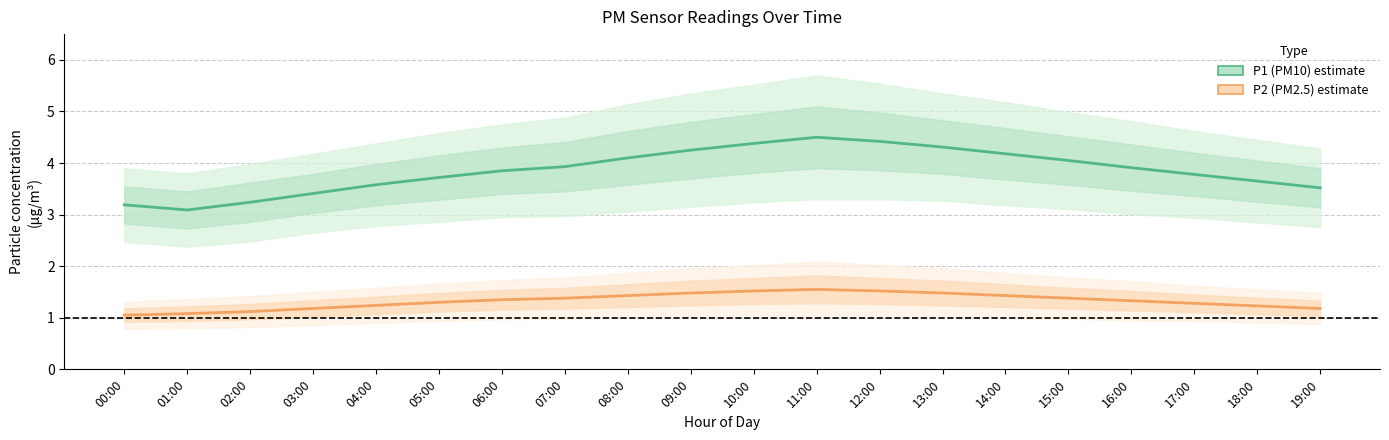

Reading right to left, list all the values displayed in this chart.

P1 (PM10): 19:00=3.5	18:00=3.6	17:00=3.8	16:00=3.9	15:00=4.0	14:00=4.2	13:00=4.3	12:00=4.4	11:00=4.5	10:00=4.4	09:00=4.2	08:00=4.1	07:00=3.9	06:00=3.9	05:00=3.7	04:00=3.6	03:00=3.4	02:00=3.2	01:00=3.1	00:00=3.2
P2 (PM2.5): 19:00=1.2	18:00=1.2	17:00=1.3	16:00=1.3	15:00=1.4	14:00=1.4	13:00=1.5	12:00=1.5	11:00=1.6	10:00=1.5	09:00=1.5	08:00=1.4	07:00=1.4	06:00=1.4	05:00=1.3	04:00=1.2	03:00=1.2	02:00=1.1	01:00=1.1	00:00=1.1